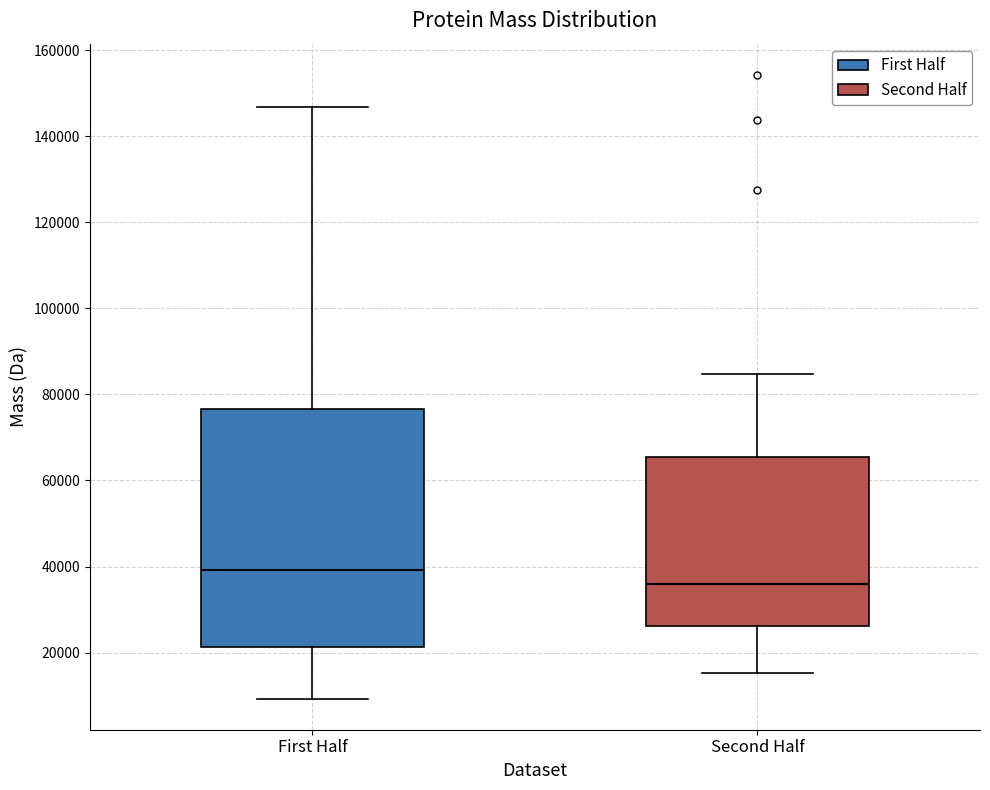

Which box's median line is the lowest?

Second Half